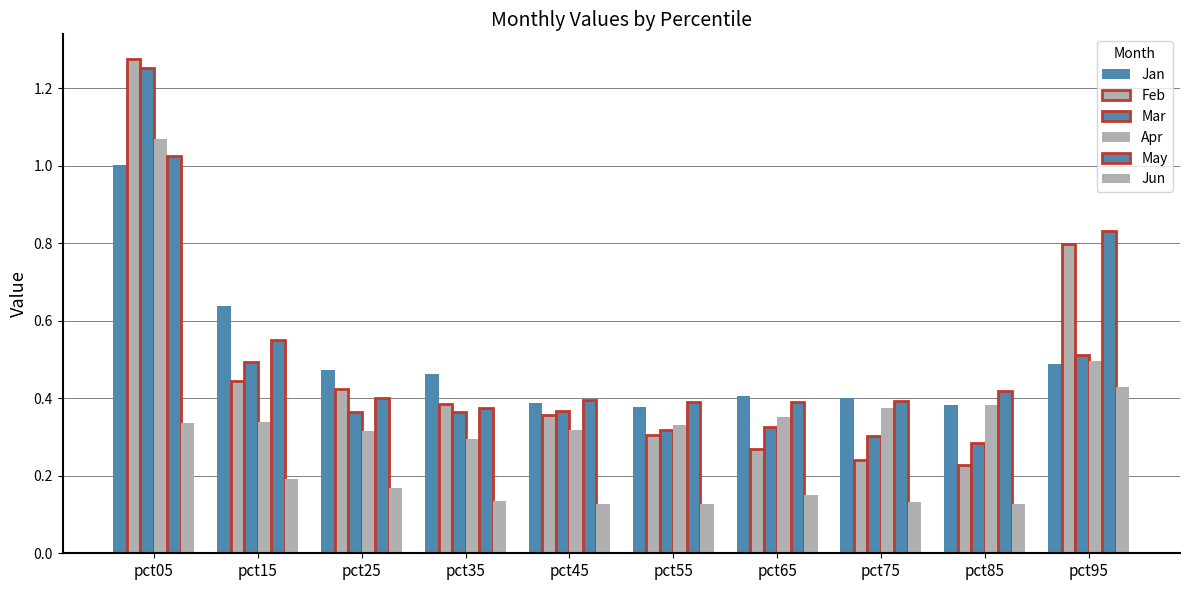

What is the value of the May bar at the 4th from the left?

0.4